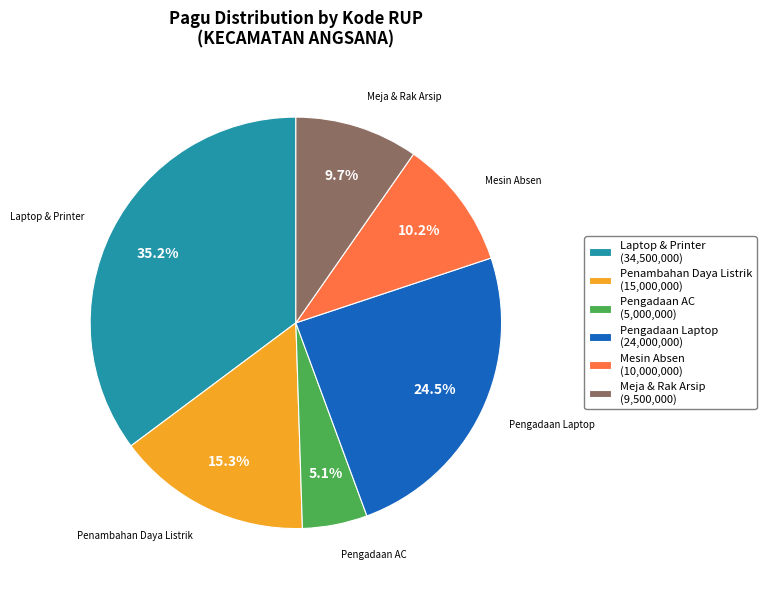

How many segments does this pie chart have?

6